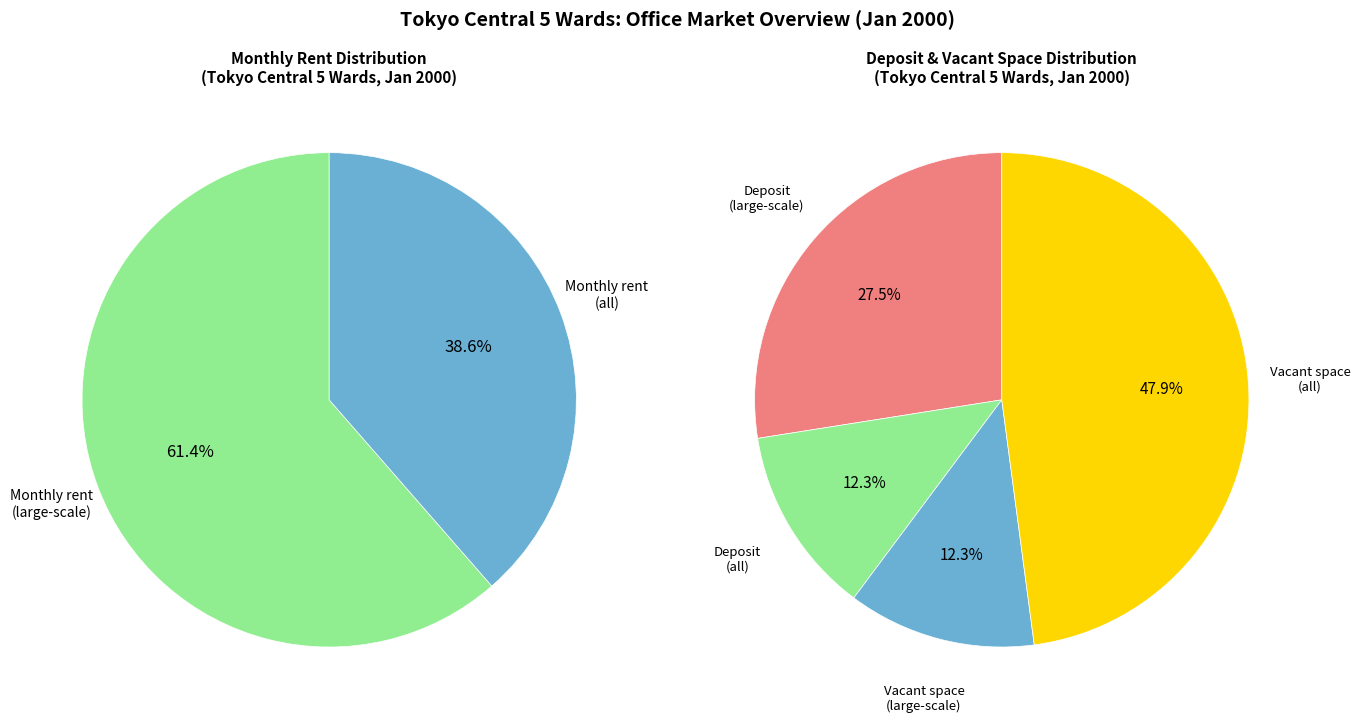

Which category has the biggest portion of the pie?

Vacant space (all)